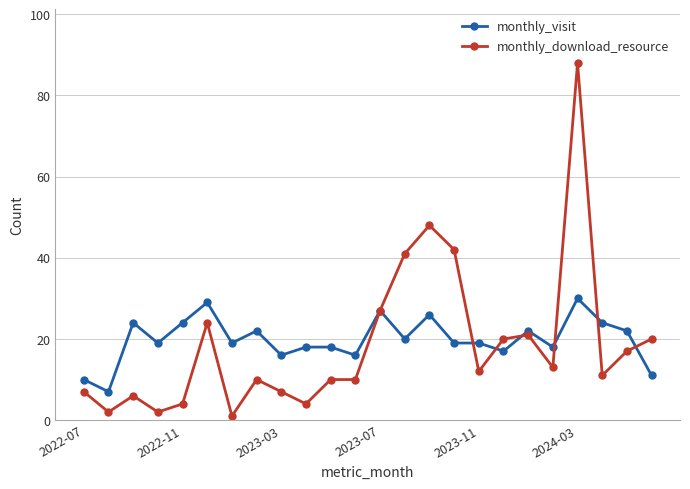

How many data points does each series have?

24